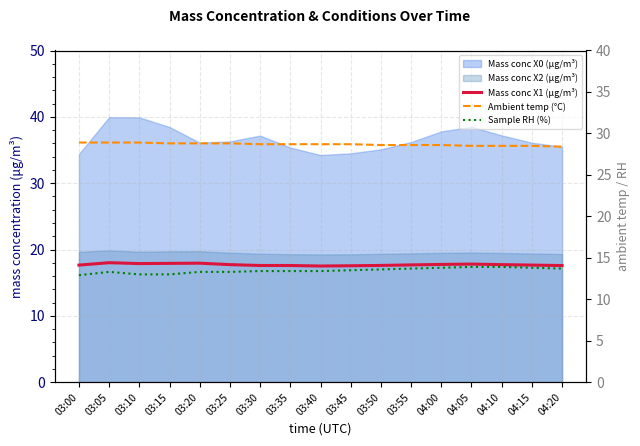

What is the sum of all Mass conc X1 (μg/m³) values?

301.1